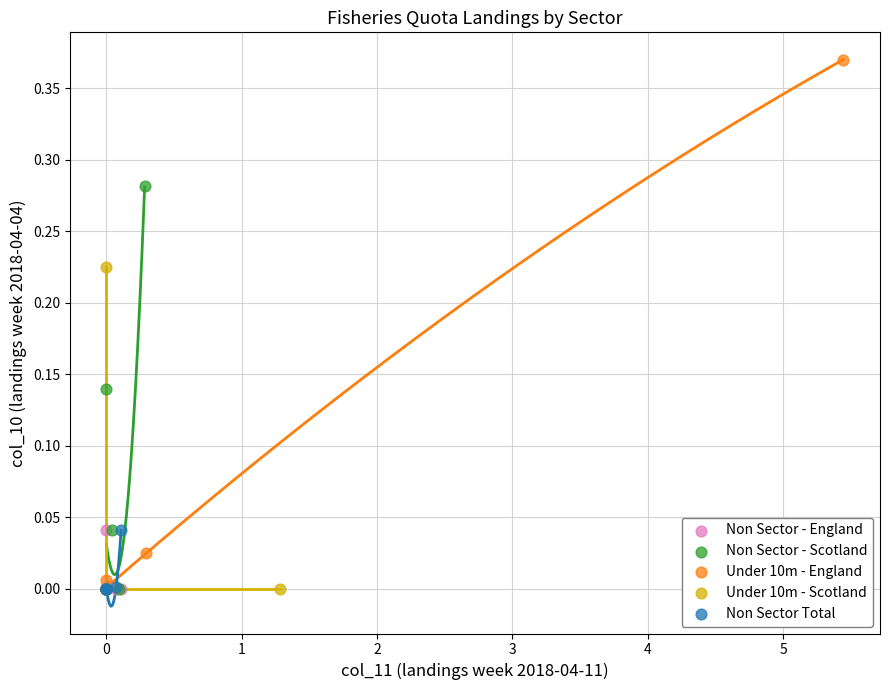

Which series has the widest spread of Y values?

Under 10m - England